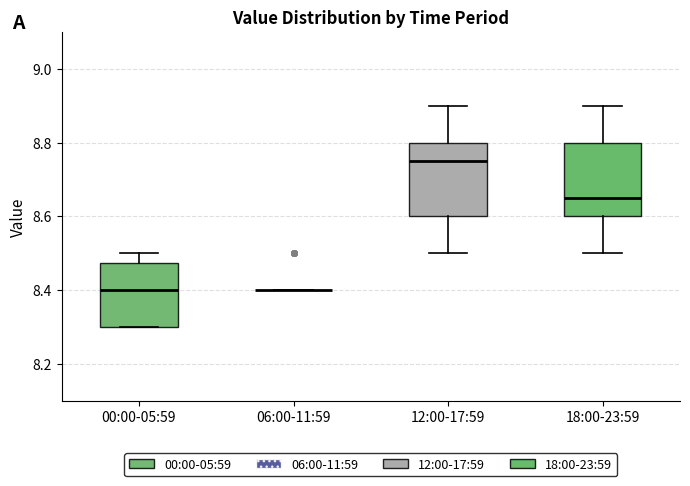

Where does the lower whisker of the box for 18:00-23:59 end on the y-axis? The values are not printed on the chart, so give them approximately, as read against the axis.

8.50